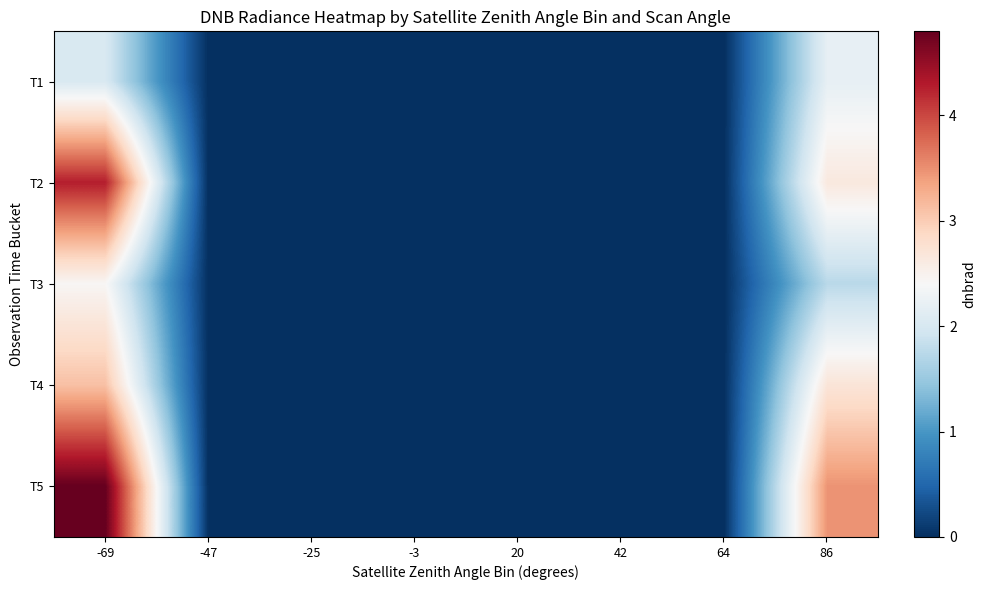

At which category is the sum across all series the highest?

-69